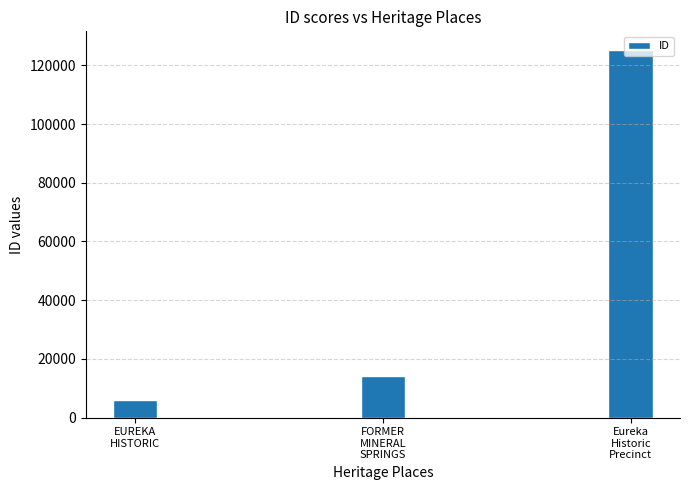

The value at Eureka
Historic
Precinct is 27383. True or false?

False